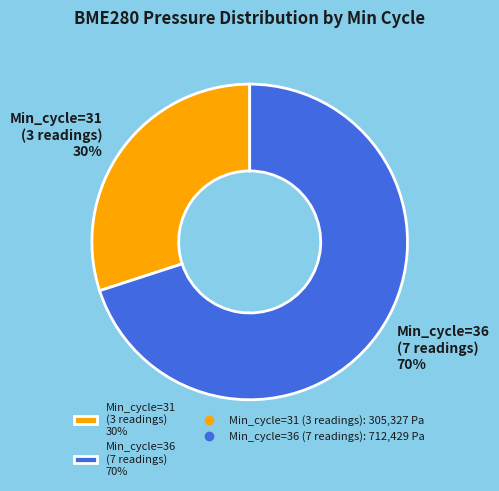

How many slices are in this pie chart?

2